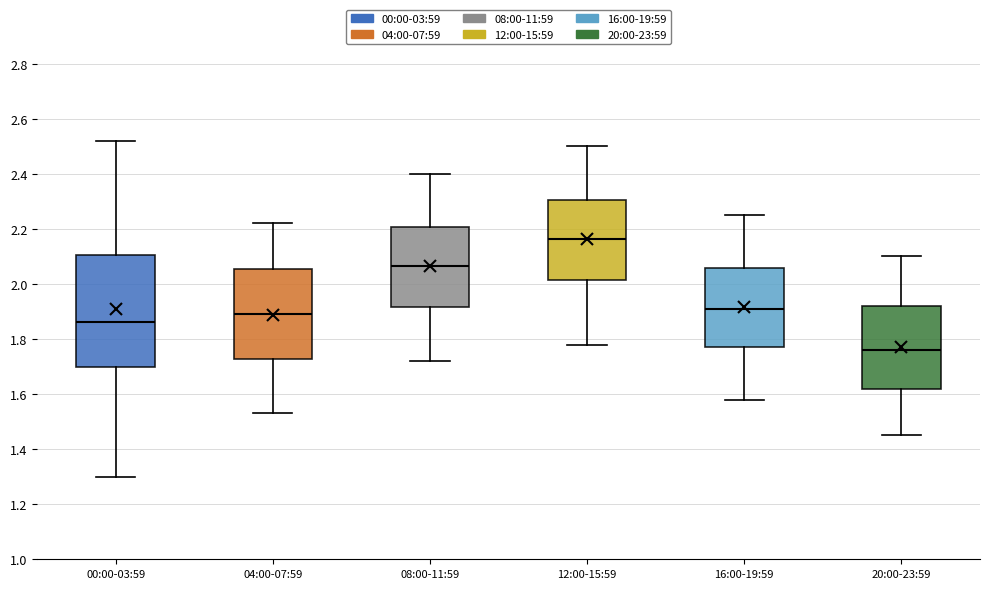

Comparing the boxes themselves (not the whiskers), which one is the tallest?

00:00-03:59